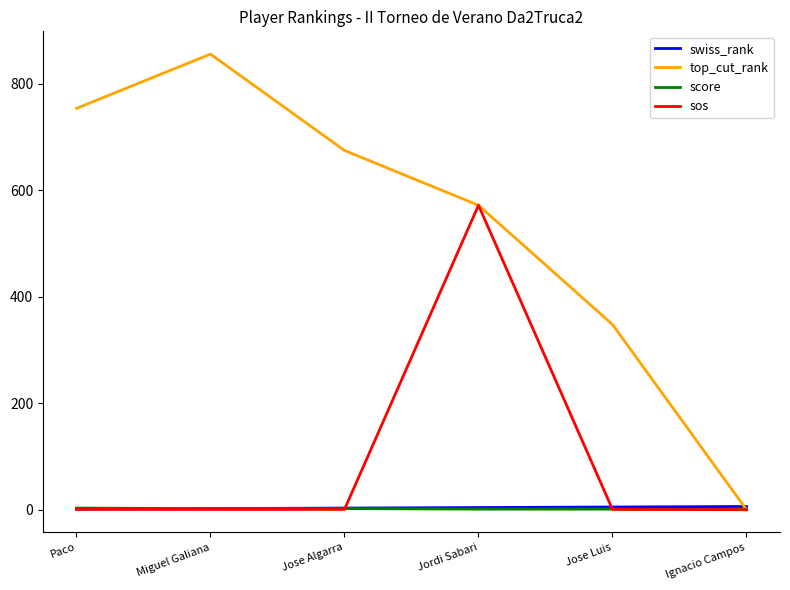

What is the maximum value shown in the chart?

856.0